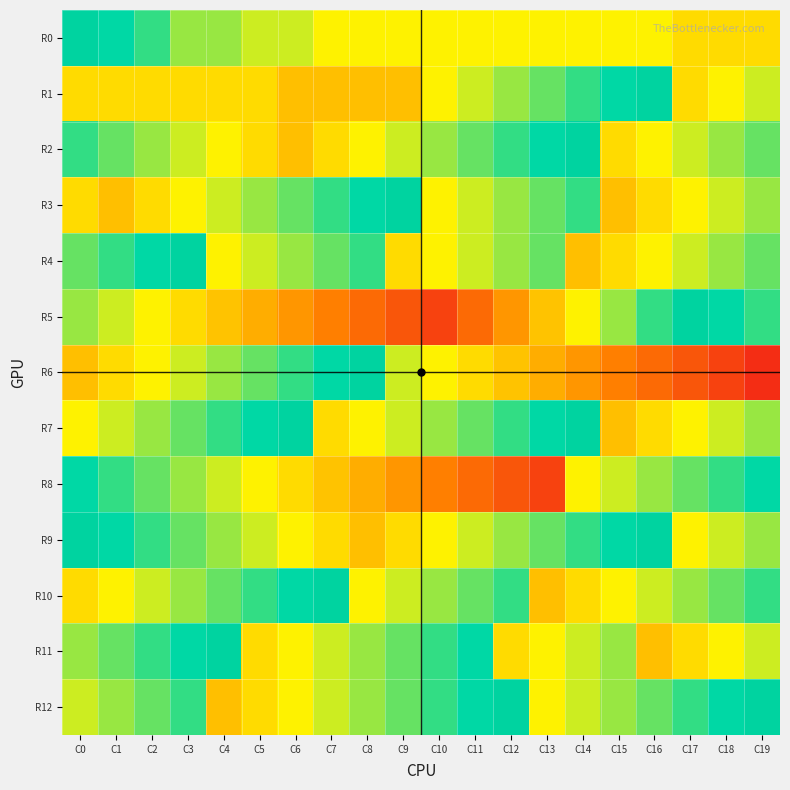

At how many categories does at least one series exceed 69?

20